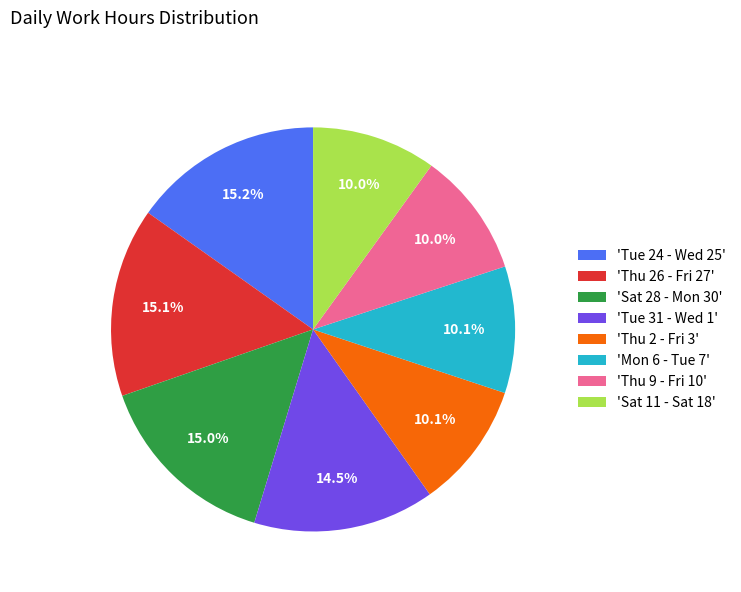

Is there a majority slice in this chart?

No